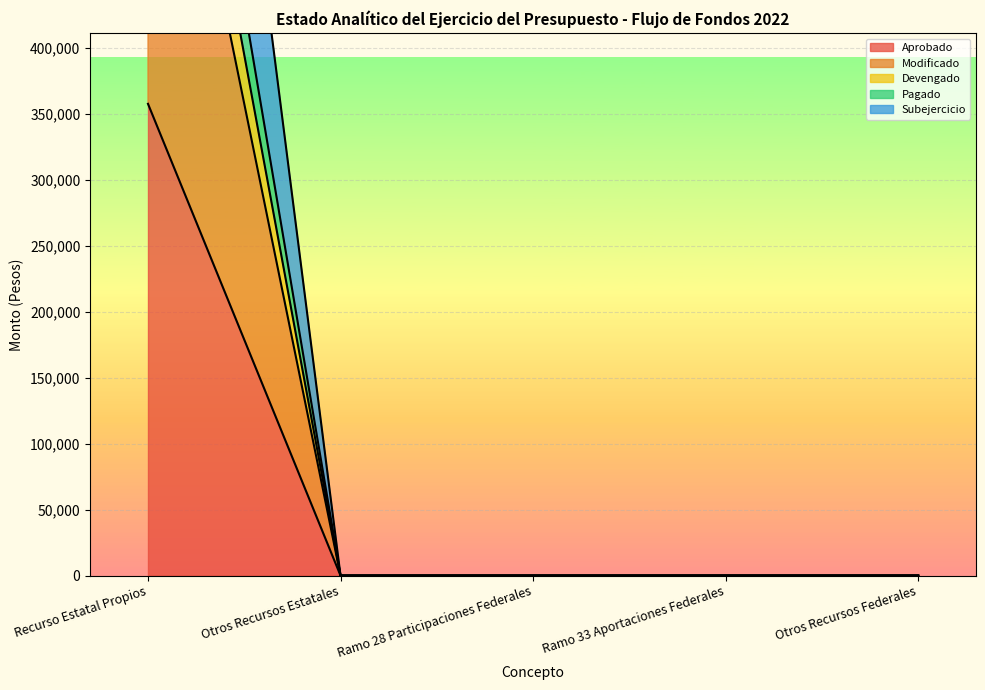

Count the number of categories in the chart.

5